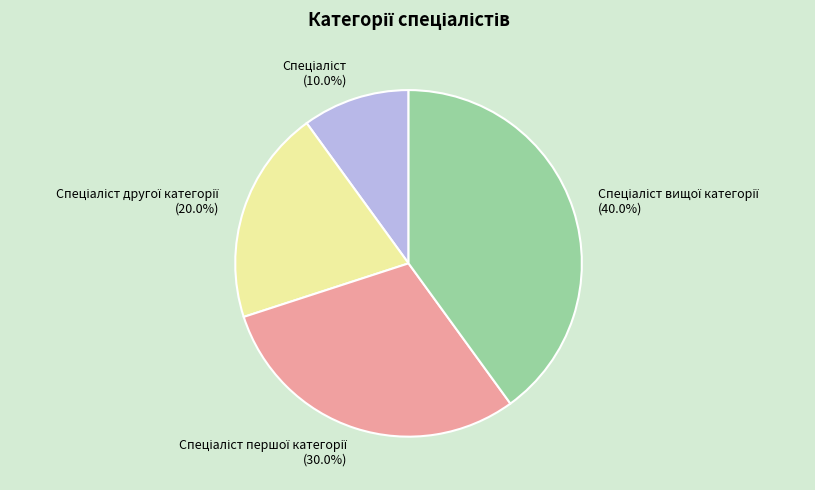

Is there any slice that represents more than half of the pie?

No